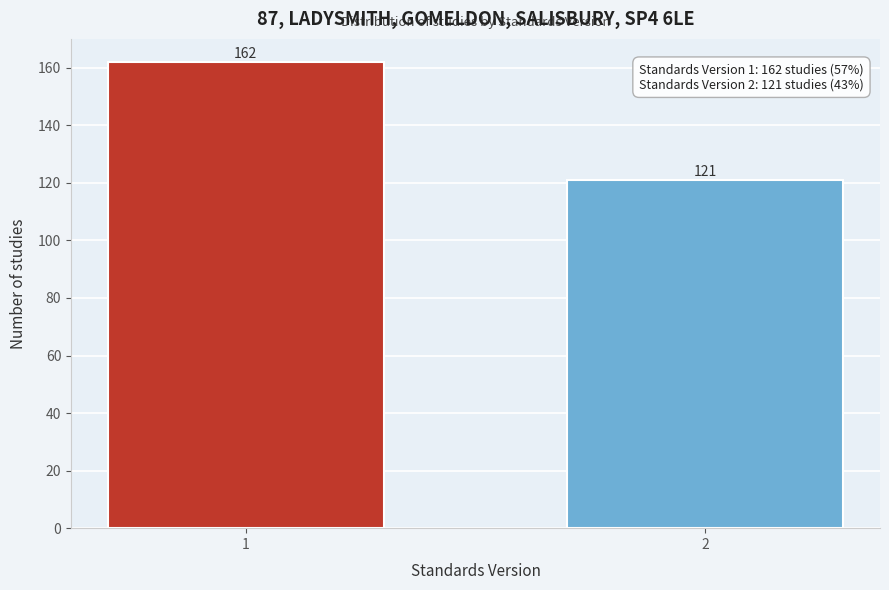

Reading right to left, transcribe all the data shown in this chart.

2=121	1=162